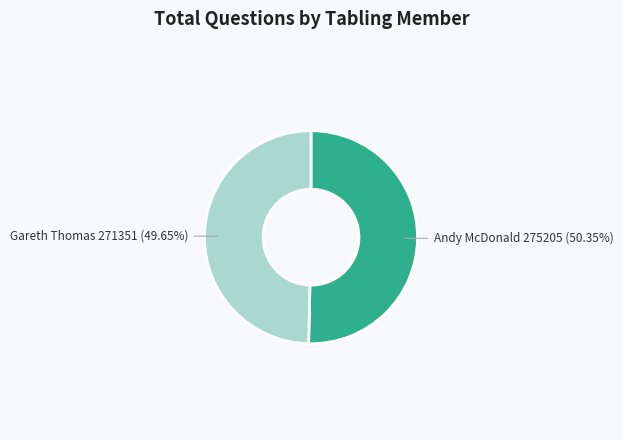

Count the number of slices in the pie.

2